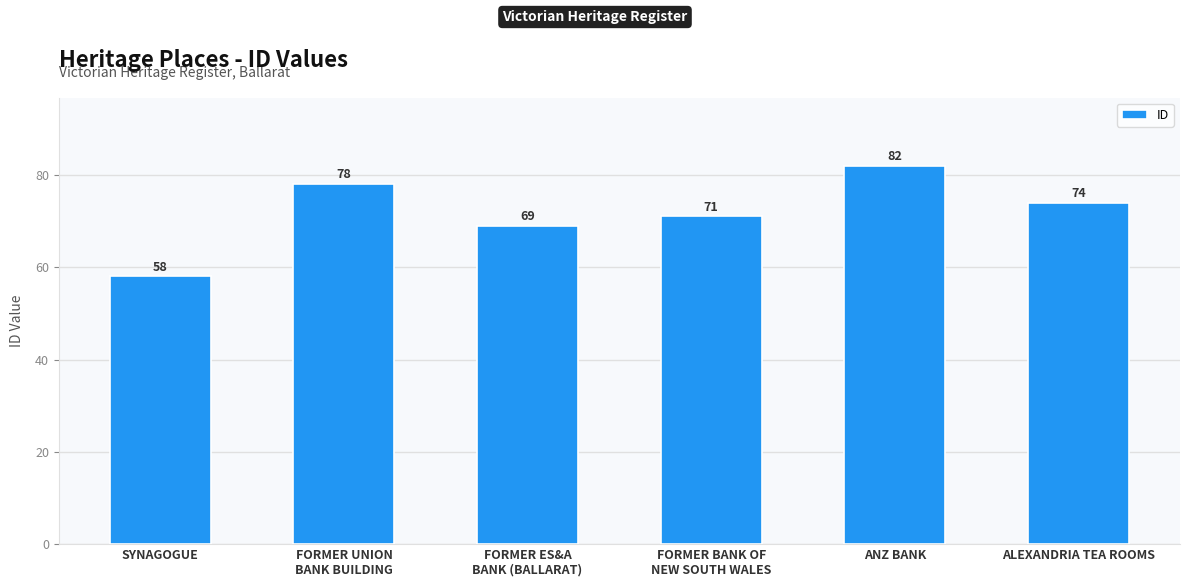

Reading right to left, what are all the values shown in this chart?

ALEXANDRIA TEA ROOMS=74	ANZ BANK=82	FORMER BANK OF
NEW SOUTH WALES=71	FORMER ES&A
BANK (BALLARAT)=69	FORMER UNION
BANK BUILDING=78	SYNAGOGUE=58